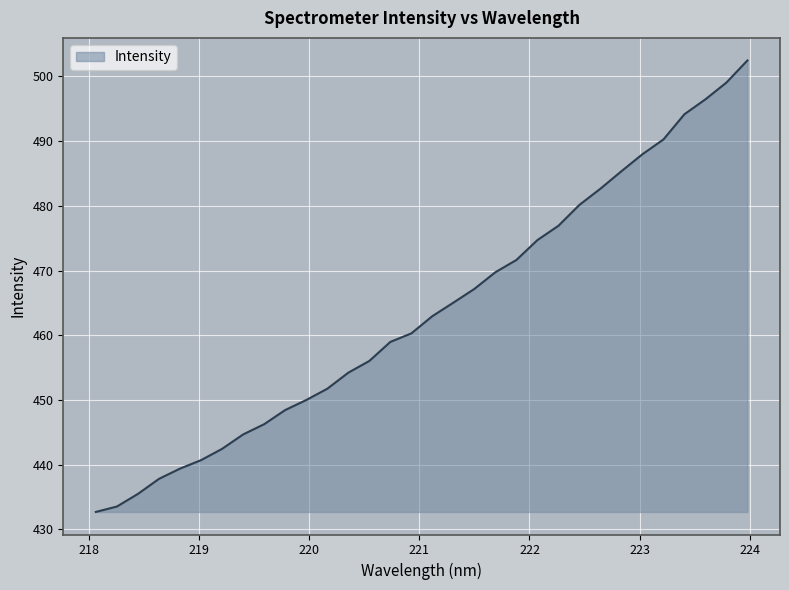

What is the greatest value displayed?

502.5